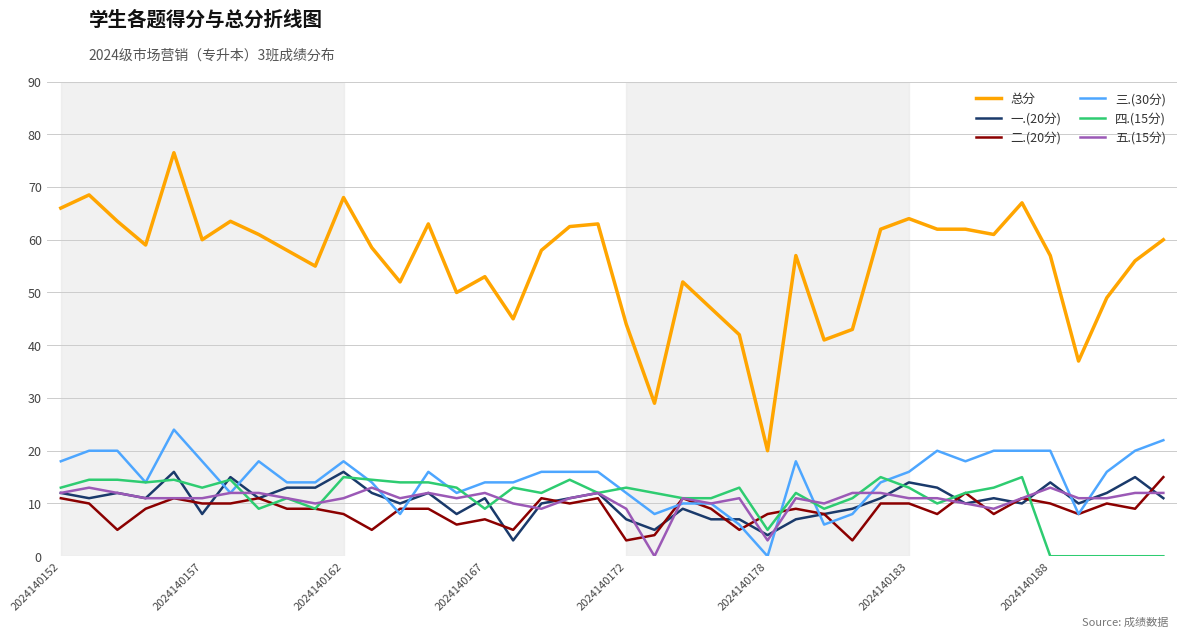

What is the maximum value for 三.(30分)?

24.0